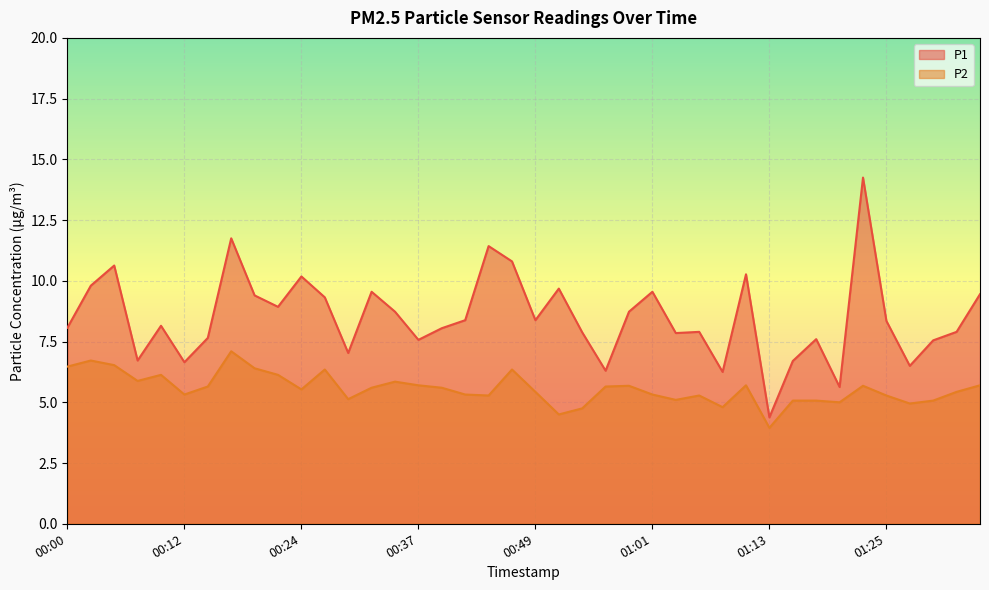

Which series has the largest total across all categories?

P1